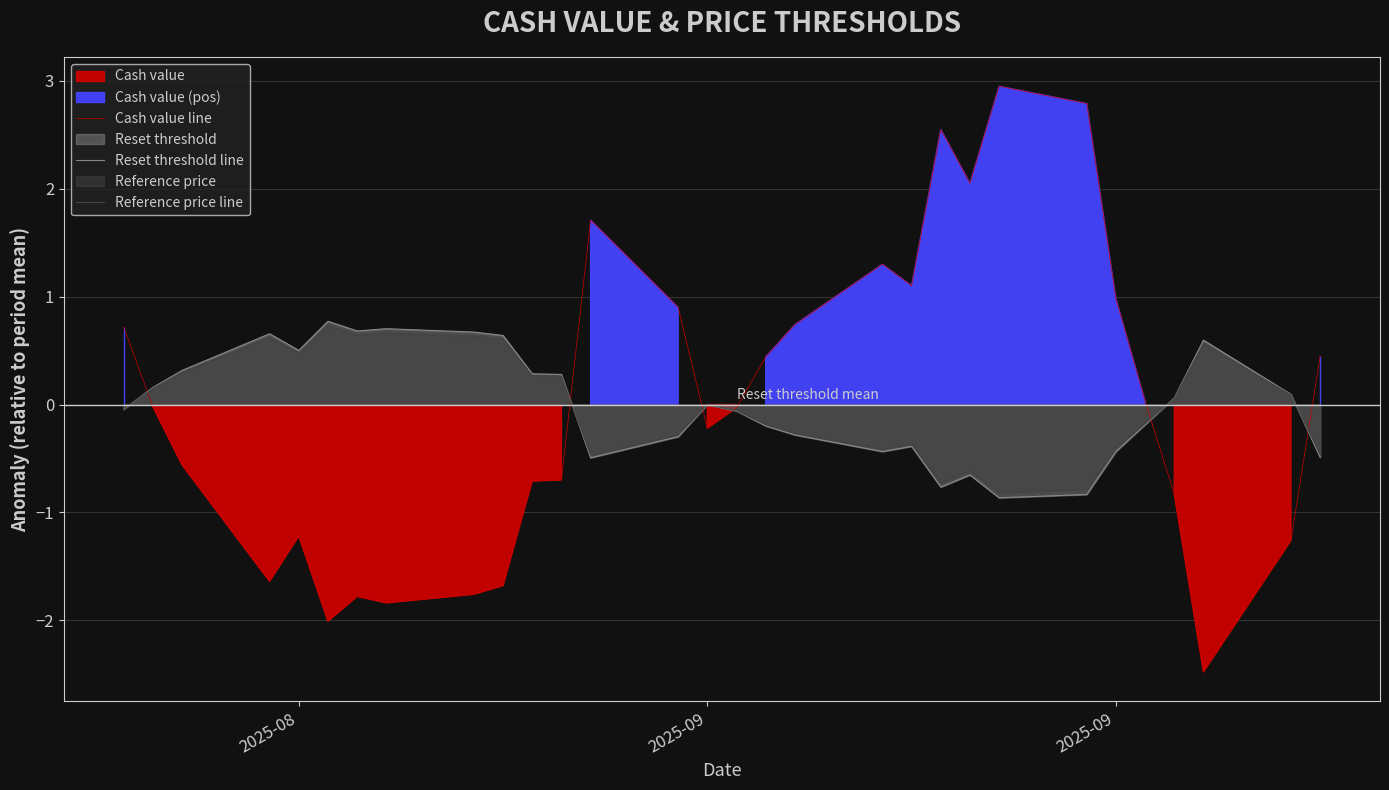

At how many categories does at least one series exceed 0?

28